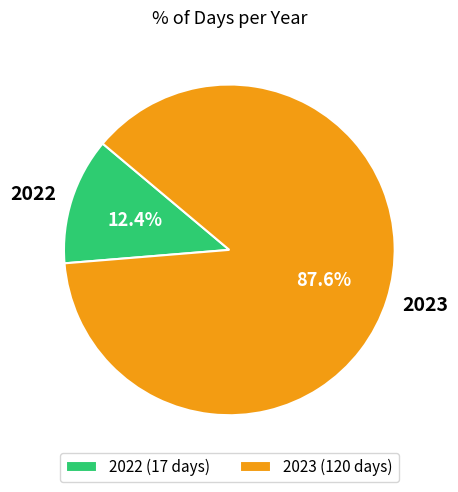

To the nearest percent, what portion does 2023 represent?

88%